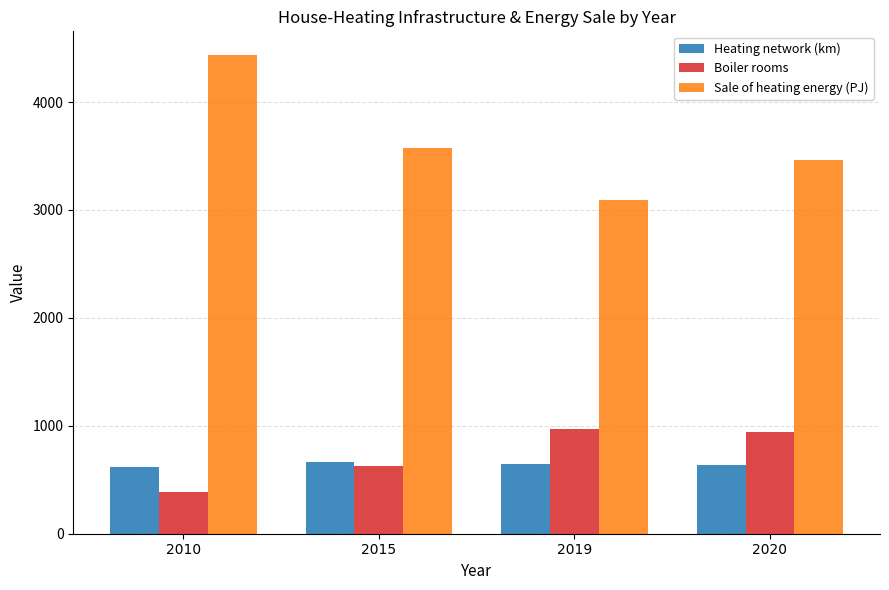

What is the value of the Heating network (km) bar at the 3rd from the left?

643.1